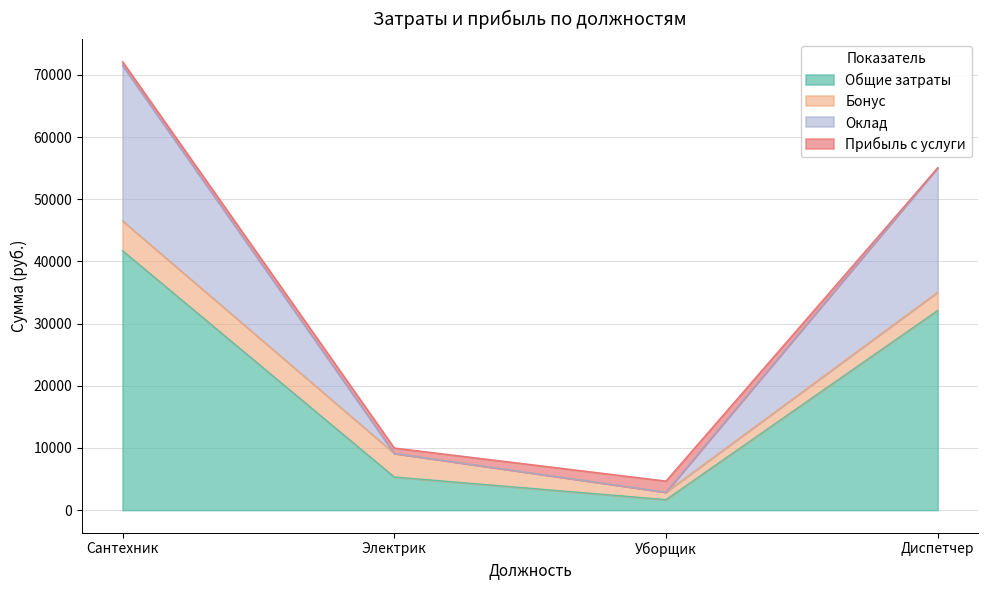

What is the total value across all series at Диспетчер?

55056.0